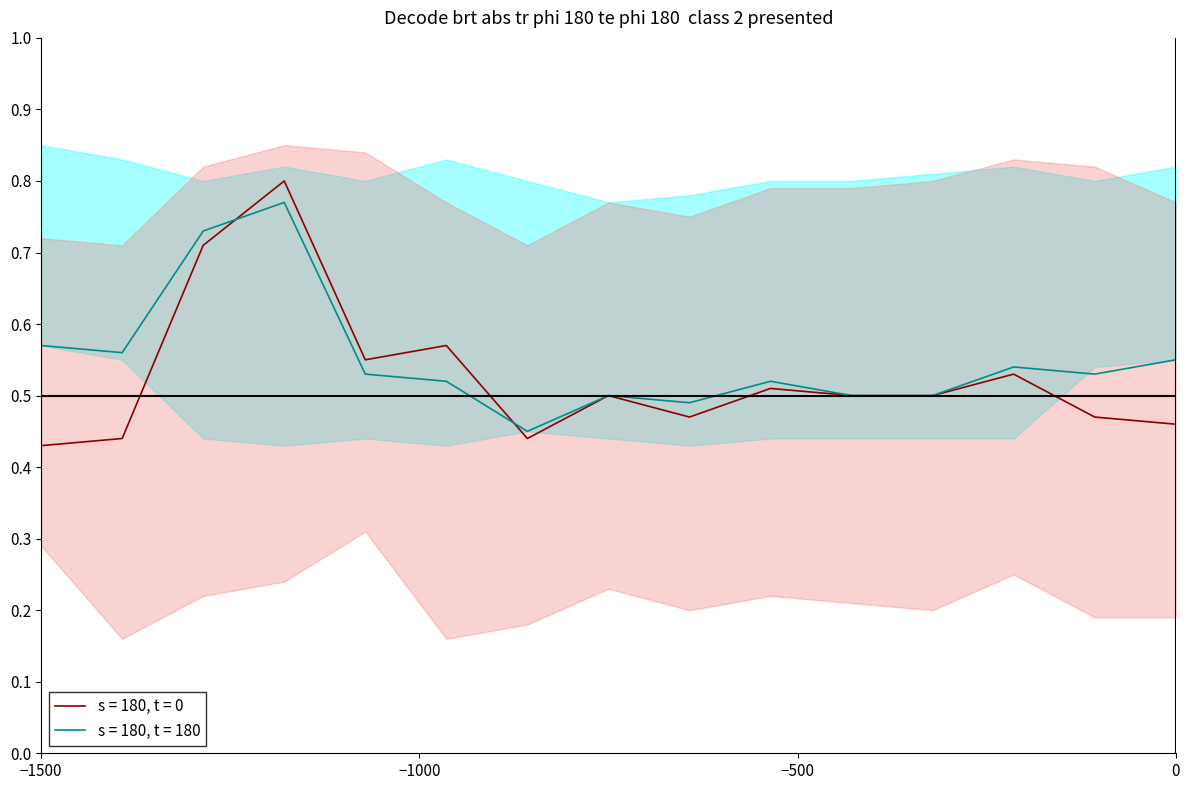

Reading left to right, what are all the values shown in this chart?

s = 180, t = 0: 0.4	0.4	0.7	0.8	0.6	0.6	0.4	0.5	0.5	0.5	0.5	0.5	0.5	0.5	0.5
s = 180, t = 180: 0.6	0.6	0.7	0.8	0.5	0.5	0.5	0.5	0.5	0.5	0.5	0.5	0.5	0.5	0.6
upper_t0: 0.7	0.7	0.8	0.8	0.8	0.8	0.7	0.8	0.8	0.8	0.8	0.8	0.8	0.8	0.8
lower_t0: 0.3	0.2	0.2	0.2	0.3	0.2	0.2	0.2	0.2	0.2	0.2	0.2	0.2	0.2	0.2
upper_t180: 0.8	0.8	0.8	0.8	0.8	0.8	0.8	0.8	0.8	0.8	0.8	0.8	0.8	0.8	0.8
lower_t180: 0.6	0.6	0.4	0.4	0.4	0.4	0.5	0.4	0.4	0.4	0.4	0.4	0.4	0.5	0.6